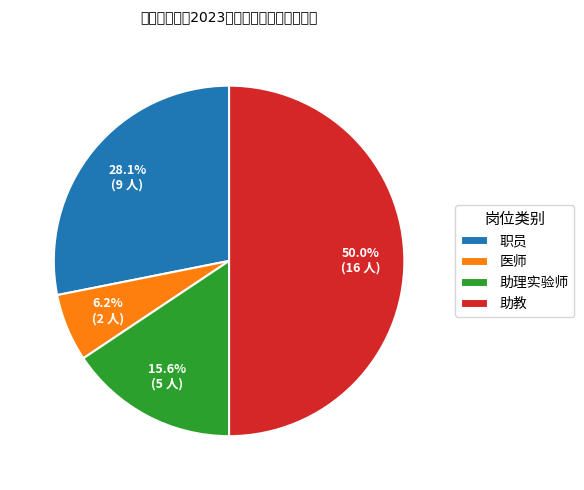

To the nearest percent, what is the difference between the largest and smallest slice percentages?

44%